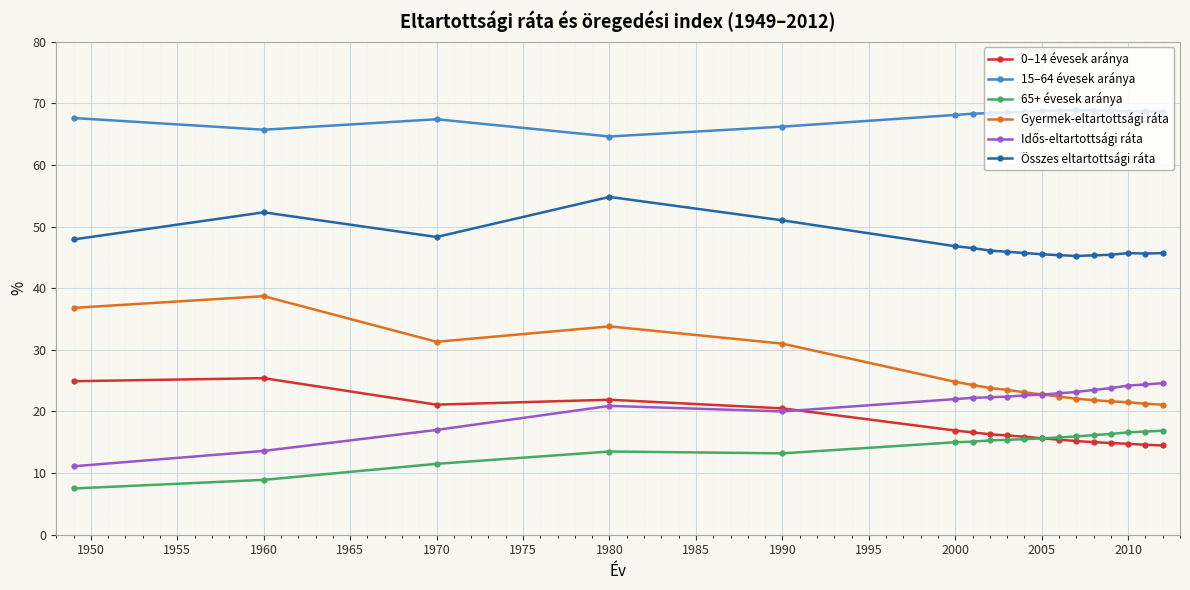

What is the value of the 0–14 évesek aránya point at the 8th from the left?

16.3